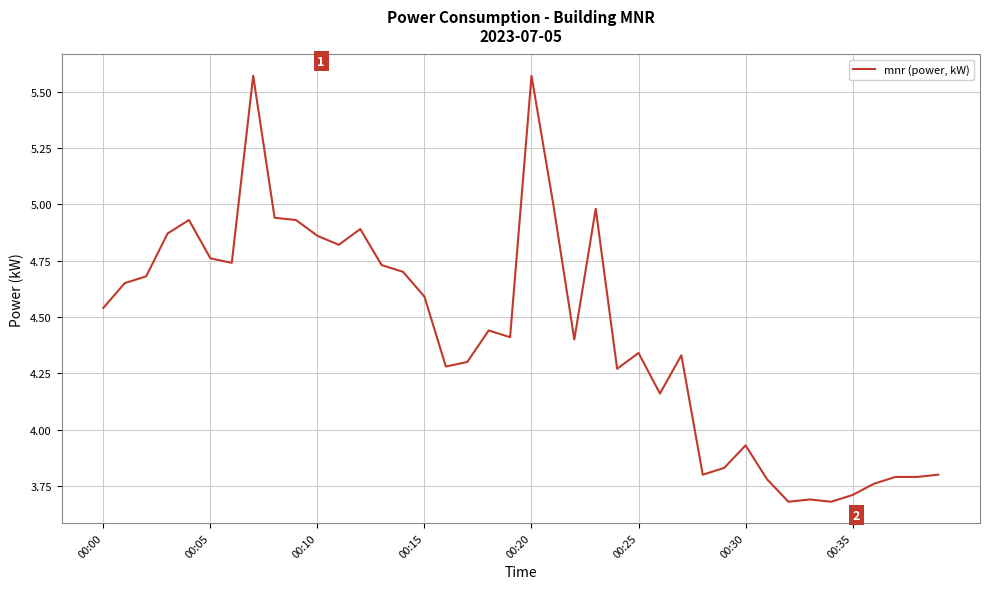

True or false: the data has more than 2 interior local peaks.

True